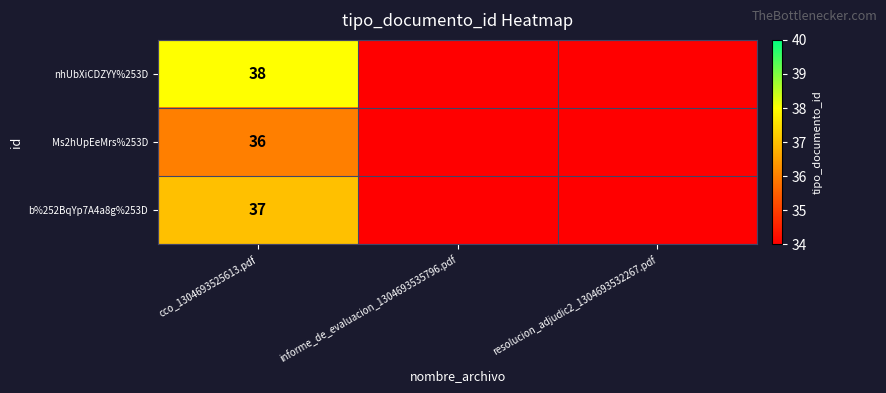

Which category has the lowest value across all series?

informe_de_evaluacion_1304693535796.pdf